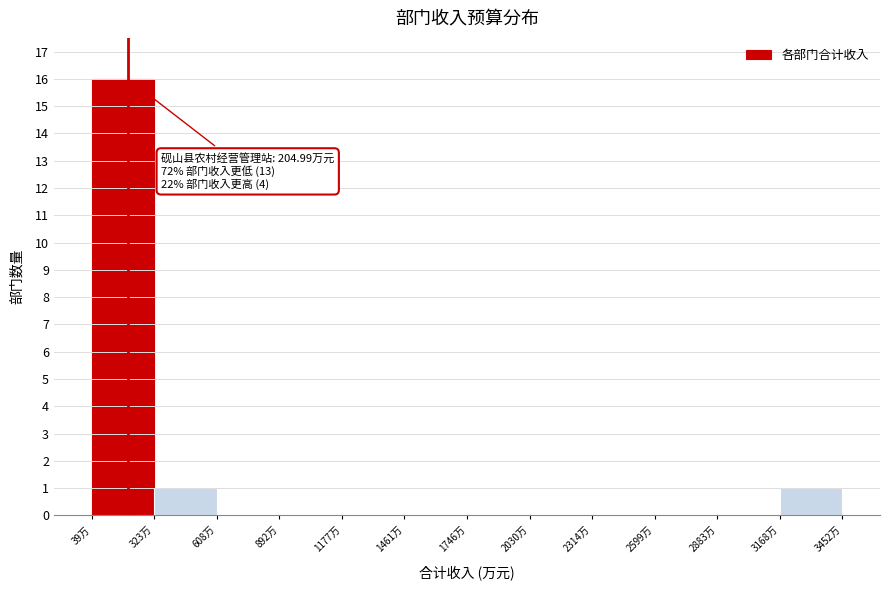

Which range on the x-axis has the tallest bar?

50 to 300